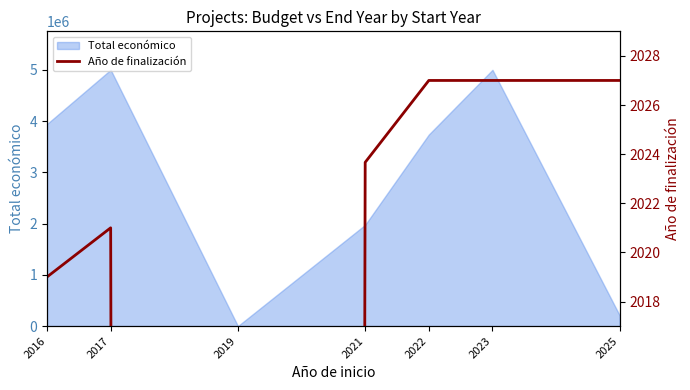

At which category does the chart reach its peak across all series?

2022